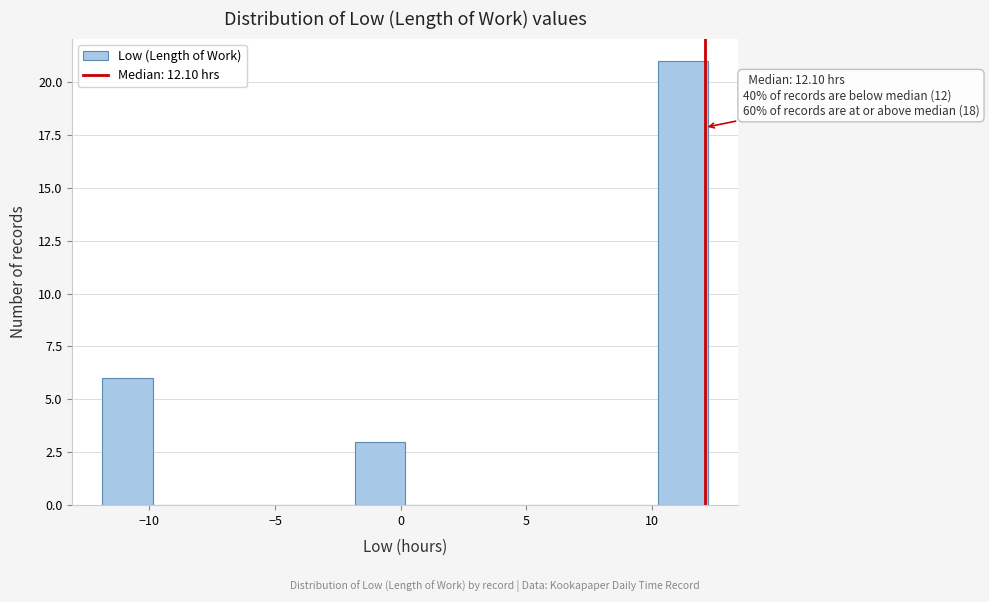

Over which range of the x-axis is the bar tallest?

10 to 12